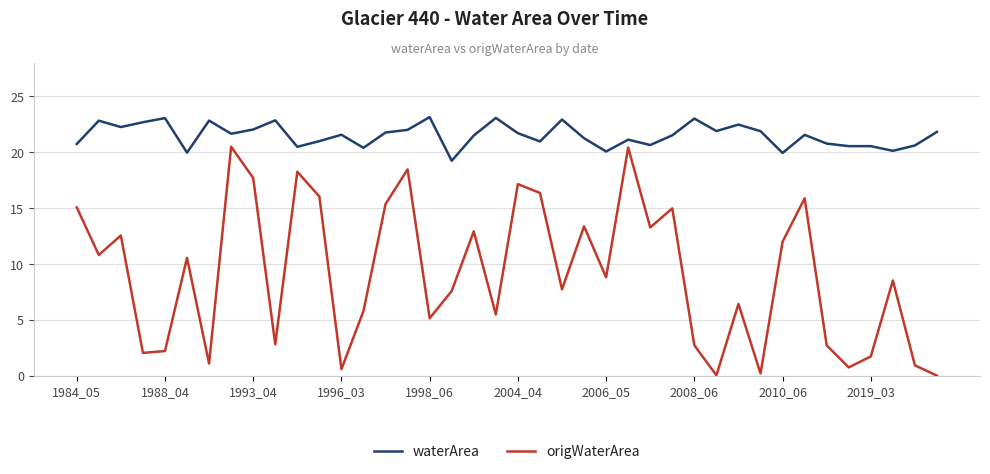

What are all the series names shown in the legend?

waterArea, origWaterArea